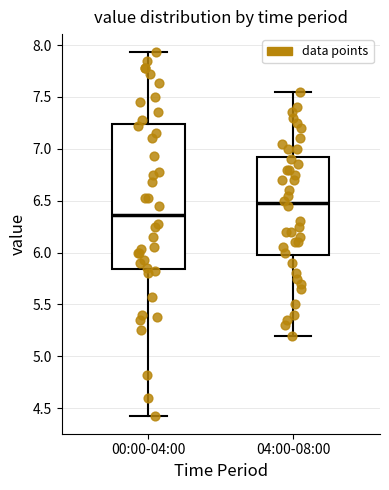

Which box is the tallest, from its lower edge to its upper edge?

00:00-04:00